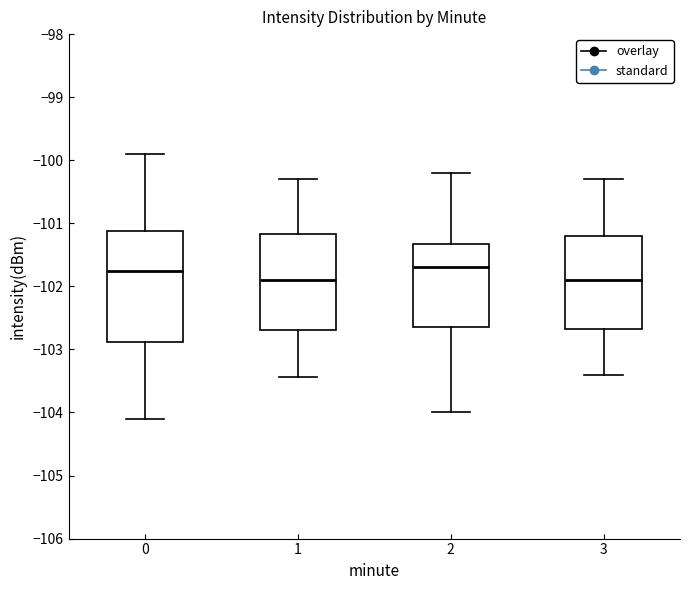

Reading left to right, transcribe this box plot: for each box, give where its median line is, the range the box spans, and where its two whiskers end, as read against the y-axis. The values are not printed on the chart, so give them approximately, as read against the axis.

0: median -101.8, box -102.9 to -101.1, whiskers -104.1 to -99.9
1: median -101.9, box -102.7 to -101.2, whiskers -103.4 to -100.3
2: median -101.7, box -102.6 to -101.3, whiskers -104.0 to -100.2
3: median -101.9, box -102.7 to -101.2, whiskers -103.4 to -100.3